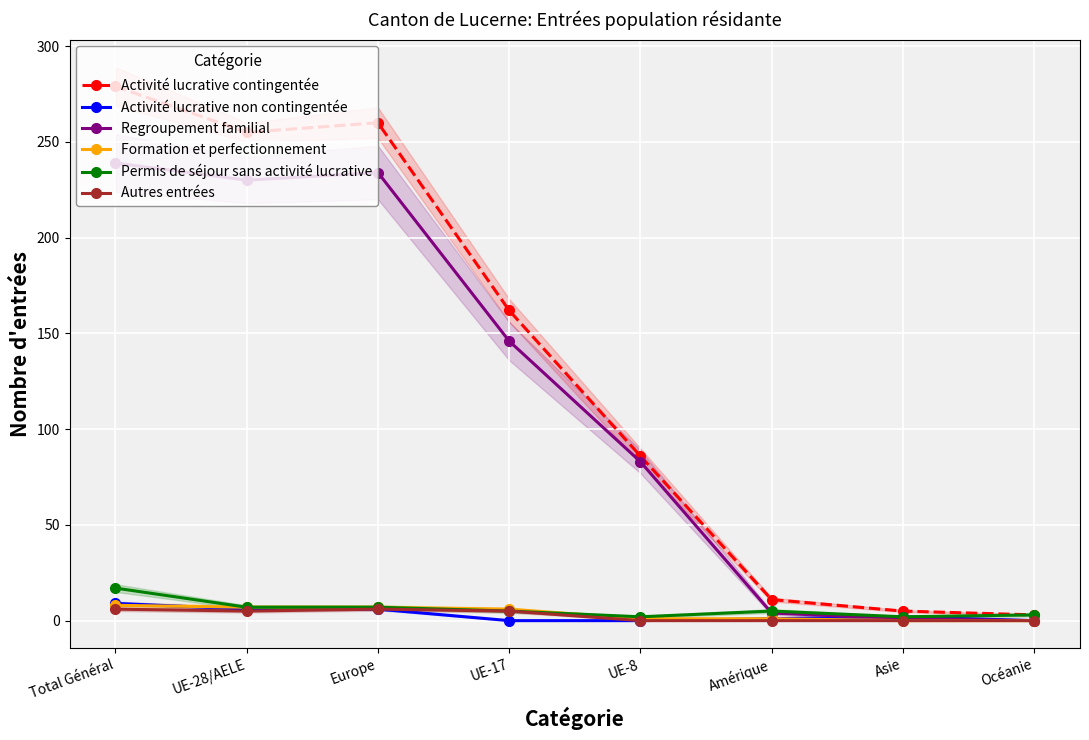

At which label is Regroupement familial closest to 119?

UE-17